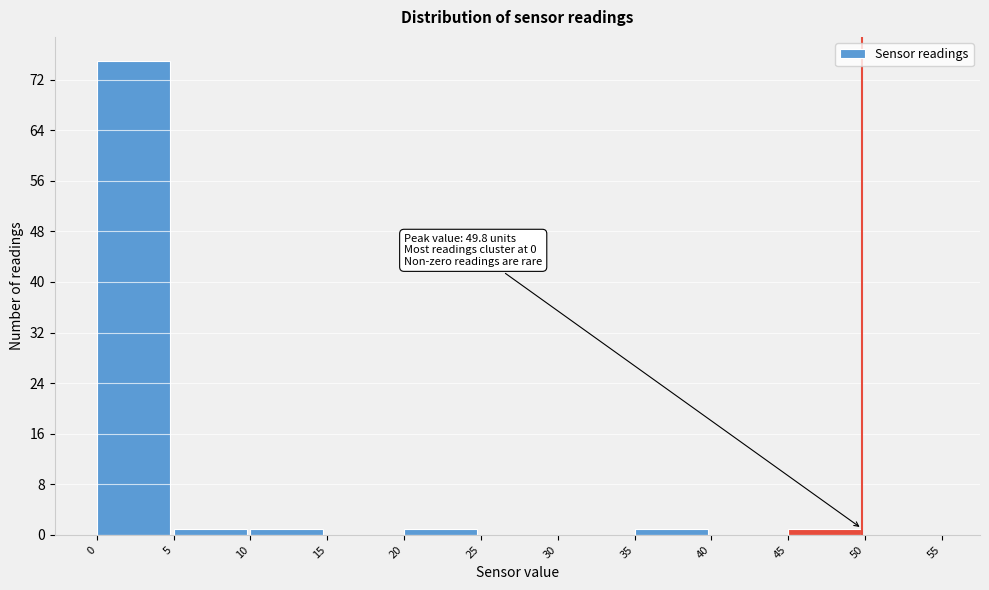

Over which range of the x-axis is the bar tallest?

0 to 5